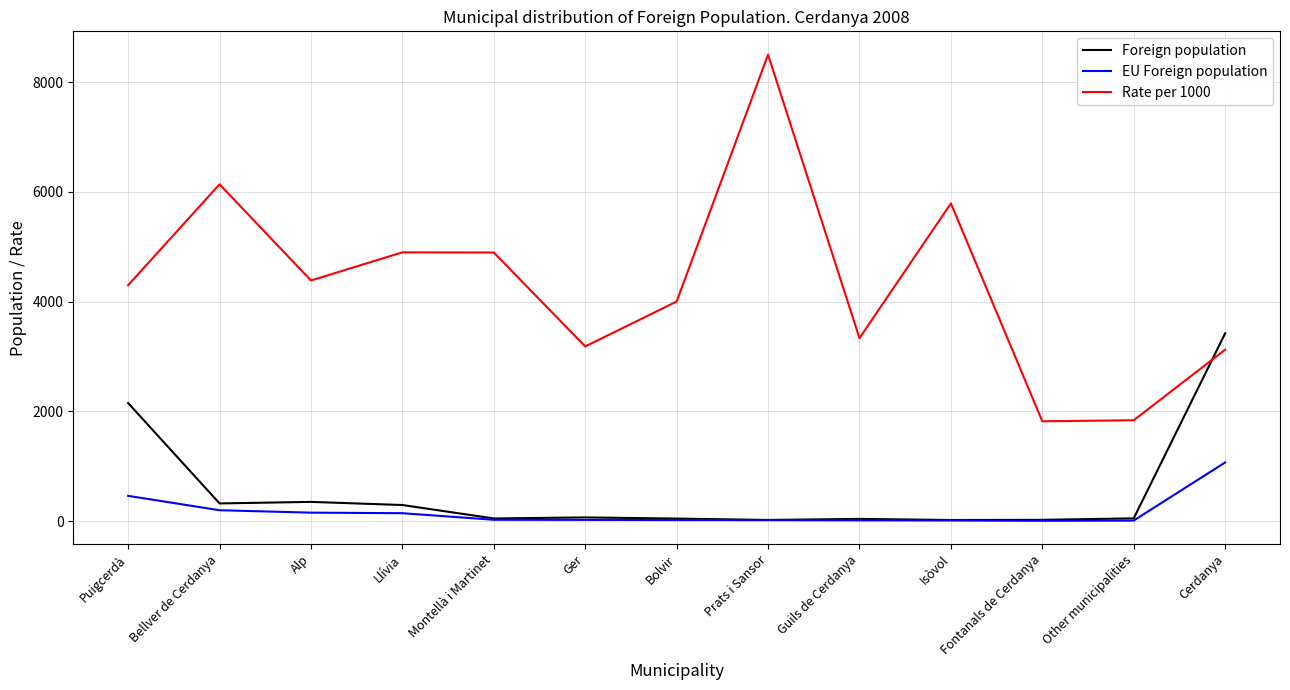

At how many categories does at least one series exceed 6779?

1